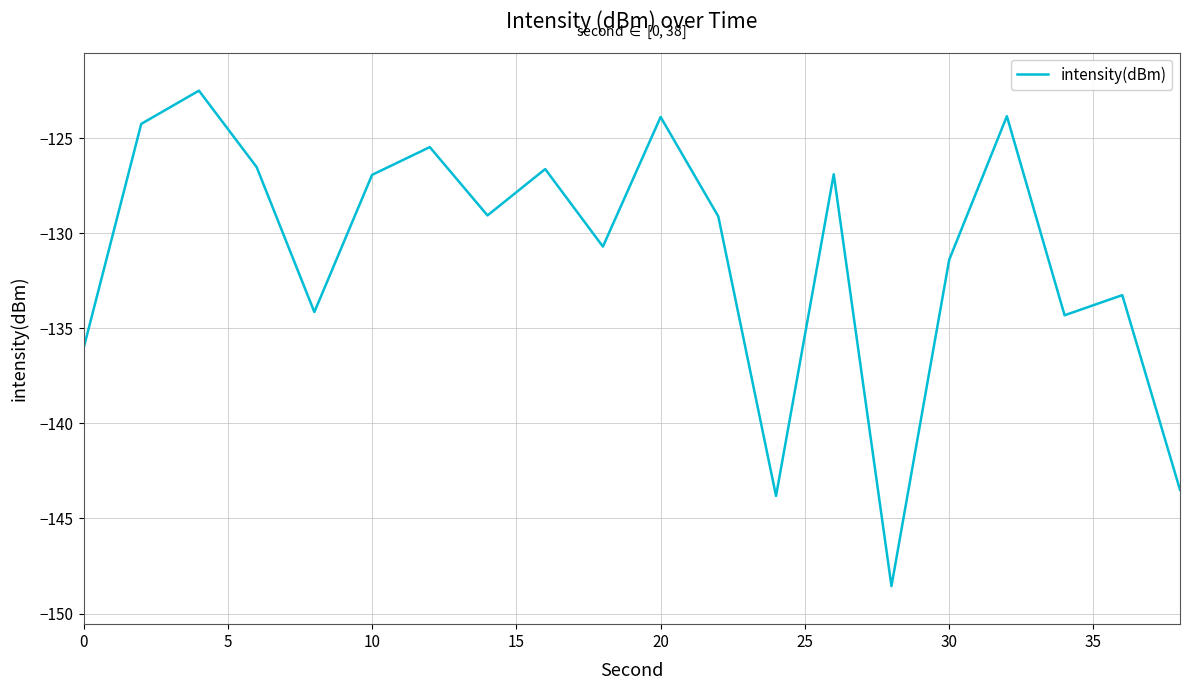

What is the minimum value shown in the chart?

-148.6